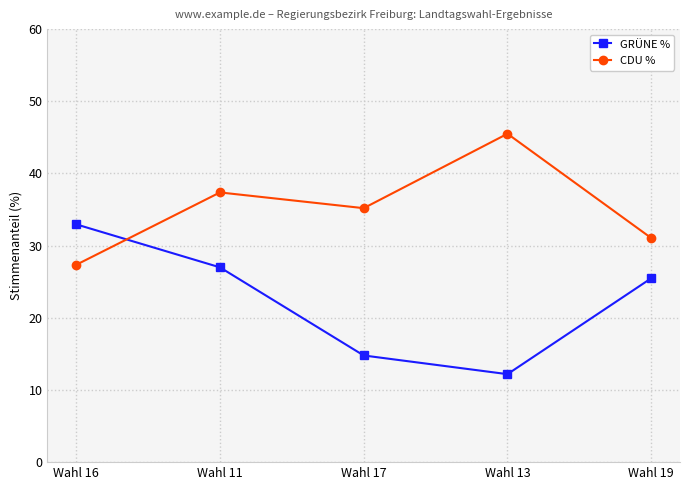

Where is the first local minimum for GRÜNE %?

Wahl 13